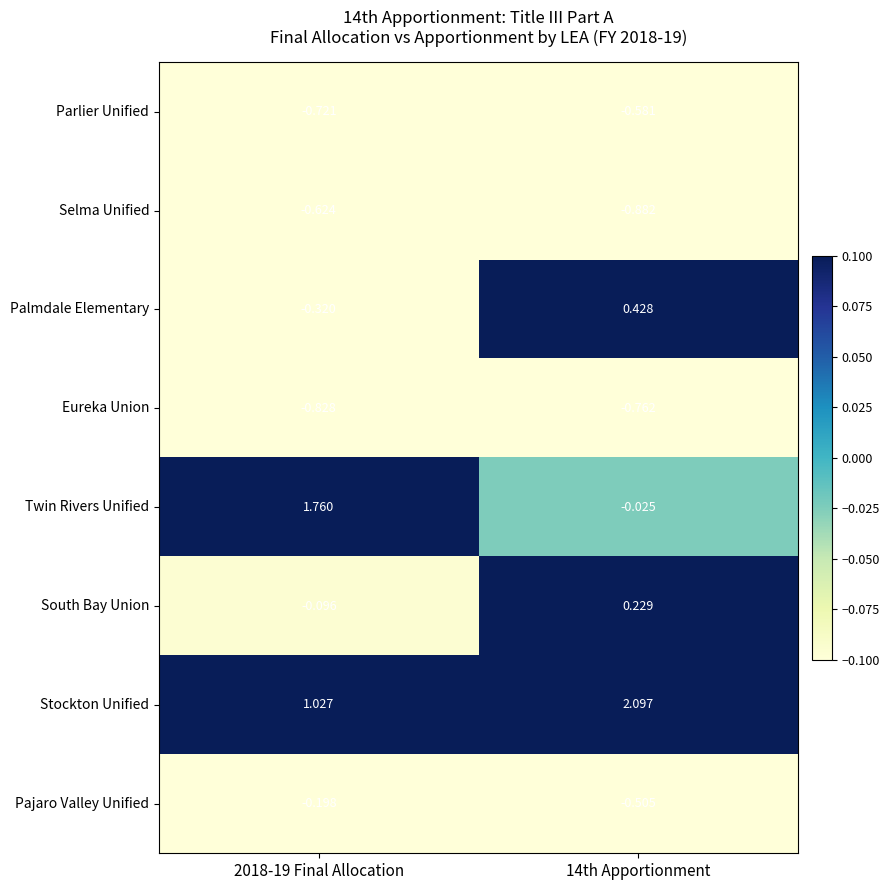

How many categories are shown in the chart?

2